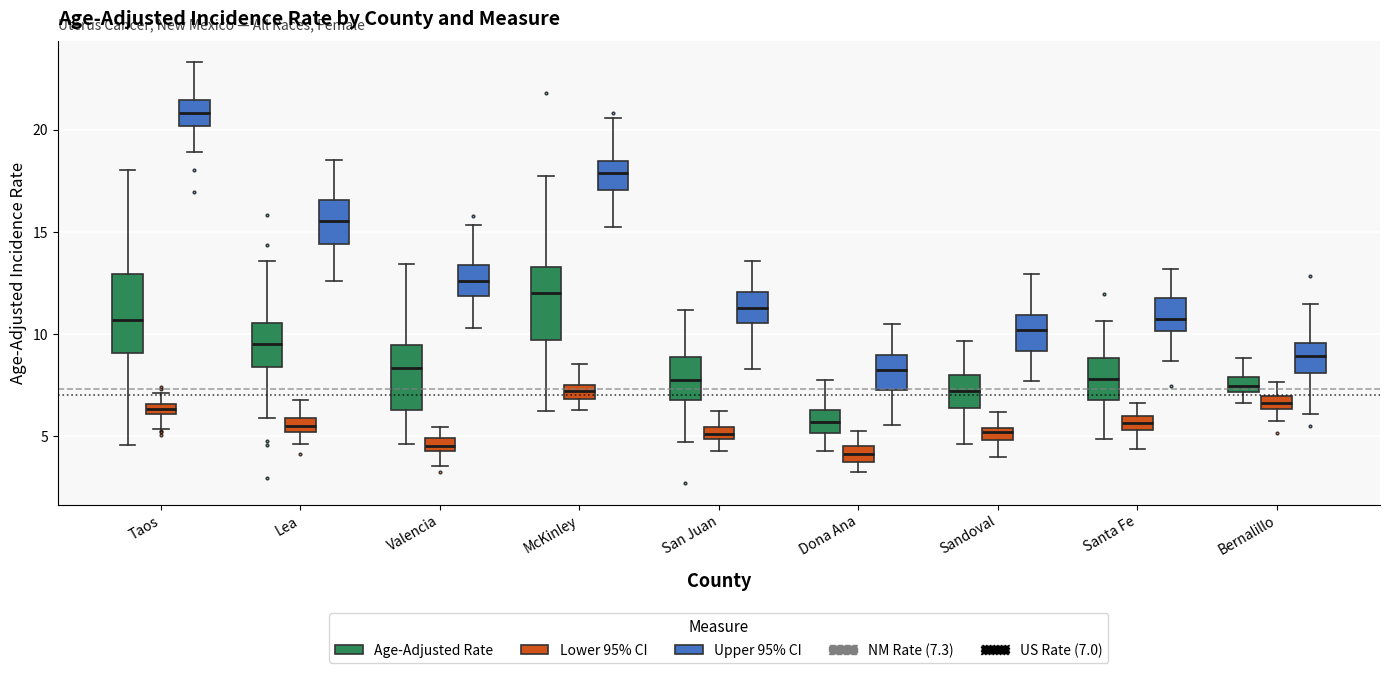

Which box's median line is the highest?

Taos (Upper 95% CI)